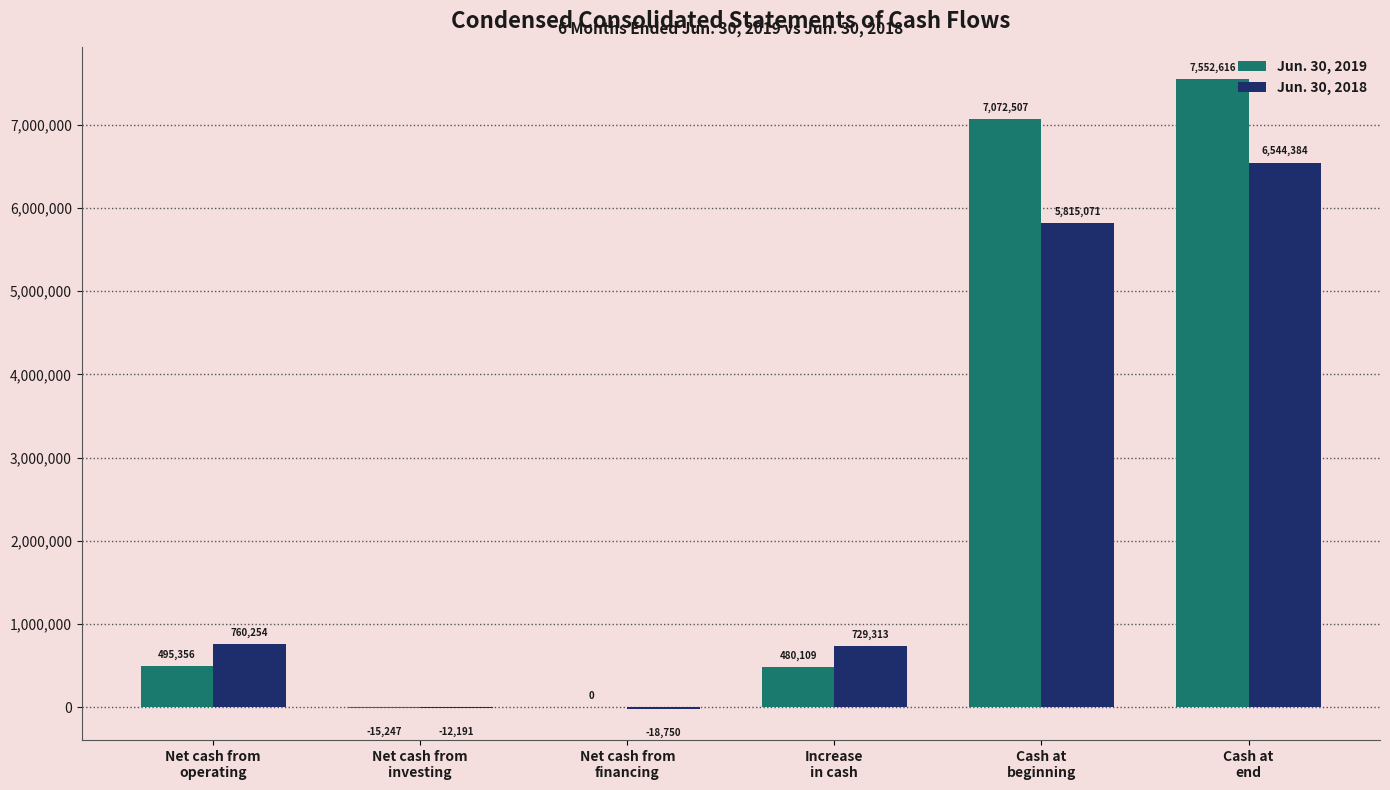

Which series has the largest total across all categories?

Jun. 30, 2019